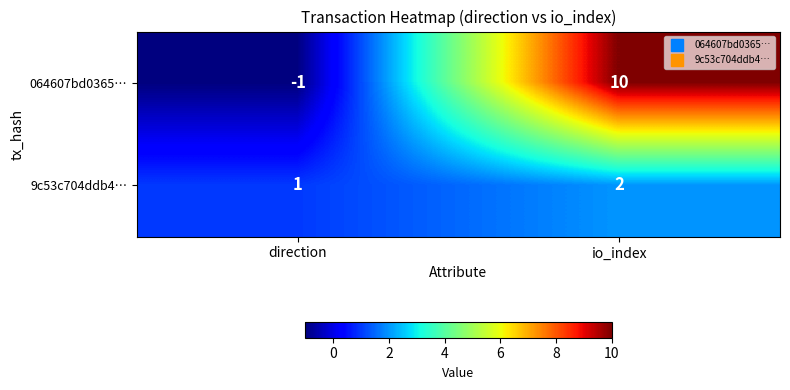

What is the difference between the 064607bd0365… values at direction and io_index?

11